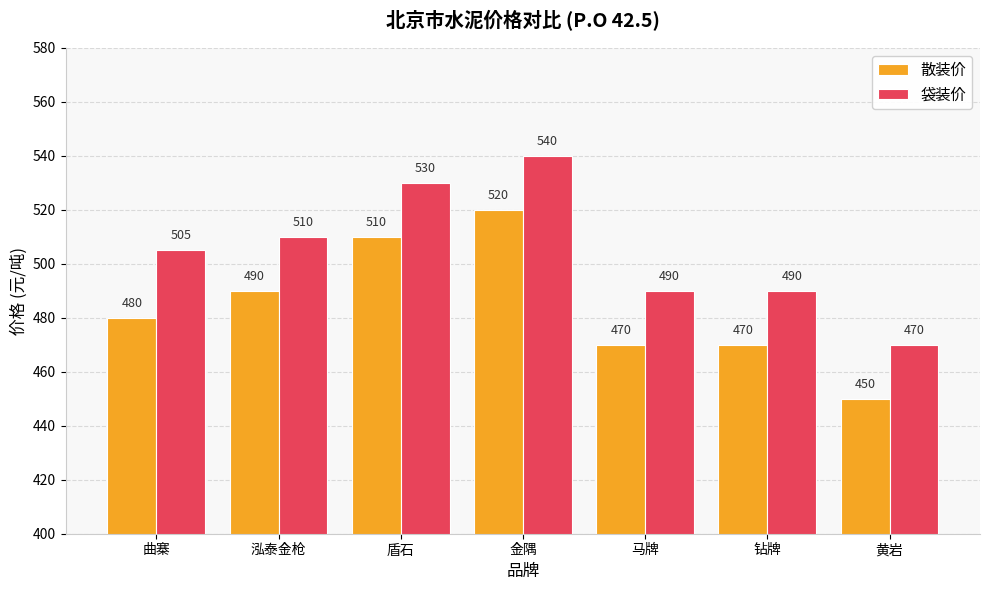

The 散装价 series shows 612 at 马牌. True or false?

False